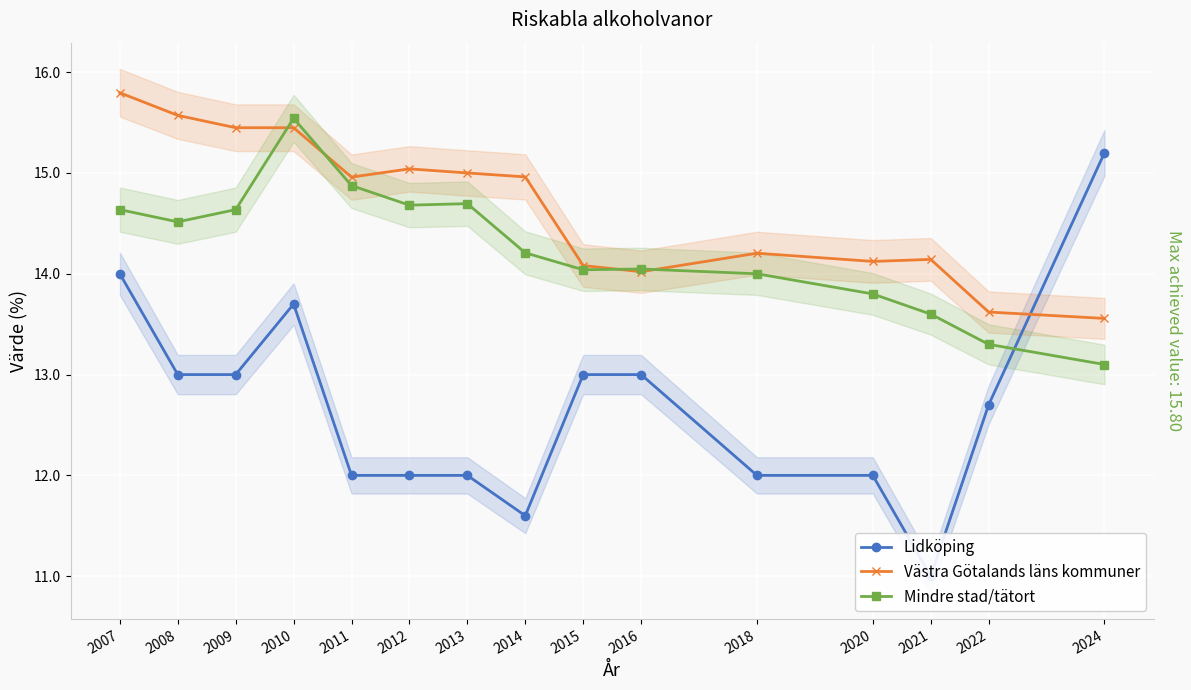

What is the value of the Mindre stad/tätort point at the 6th from the left?

14.7